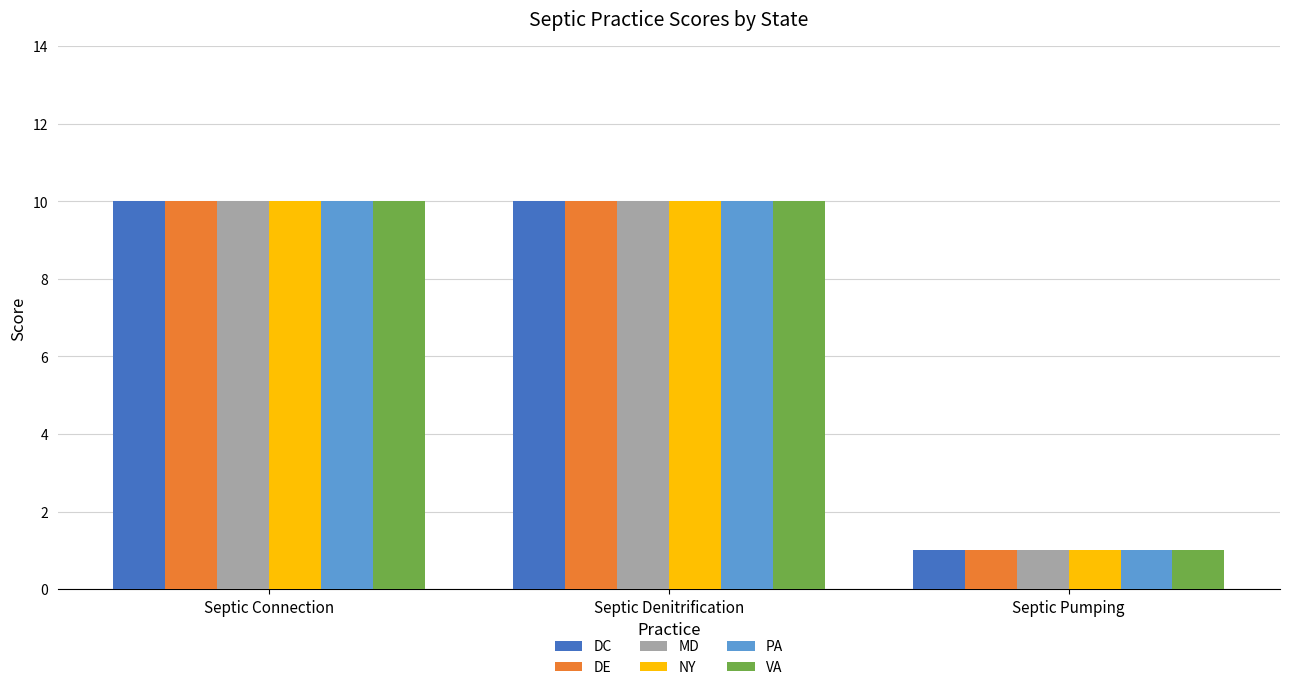

What is the total value across all series at Septic Denitrification?

60